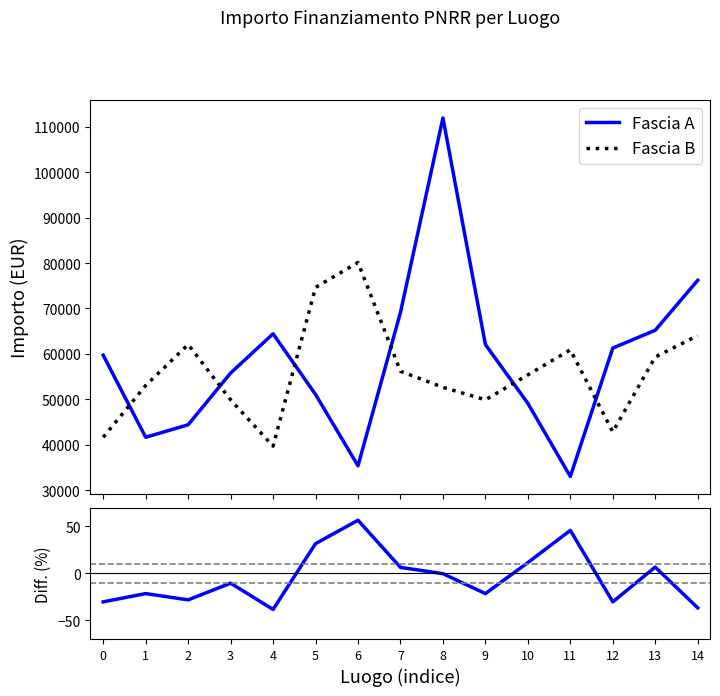

Reading left to right, list all the values displayed in this chart.

Fascia A: 0=59706.2	1=41637.2	2=44386.8	3=55778.1	4=64419.8	5=51064.5	6=35352.3	7=69133.5	8=111949.1	9=62063.0	10=49100.5	11=32995.5	12=61277.4	13=65205.4	14=76203.9
Fascia B: 0=41637.2	1=53028.5	2=62063.0	3=49886.1	4=39673.2	5=74632.7	6=80132.0	7=56170.9	8=52635.7	9=49886.1	10=55385.3	11=60884.6	12=42815.6	13=59313.4	14=64027.0
Diff (%): 0=-30.4	1=-21.6	2=-28.3	3=-10.5	4=-38.5	5=31.6	6=56.5	7=6.3	8=-0.4	9=-21.6	10=11.4	11=45.7	12=-30.4	13=6.6	14=-36.8